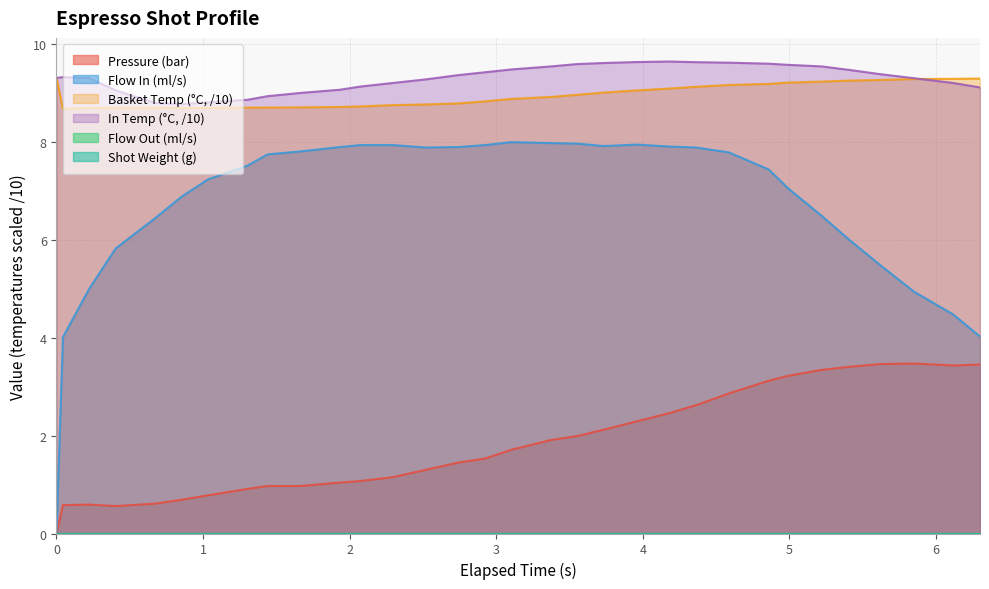

At which category does the chart reach its peak across all series?

4.184